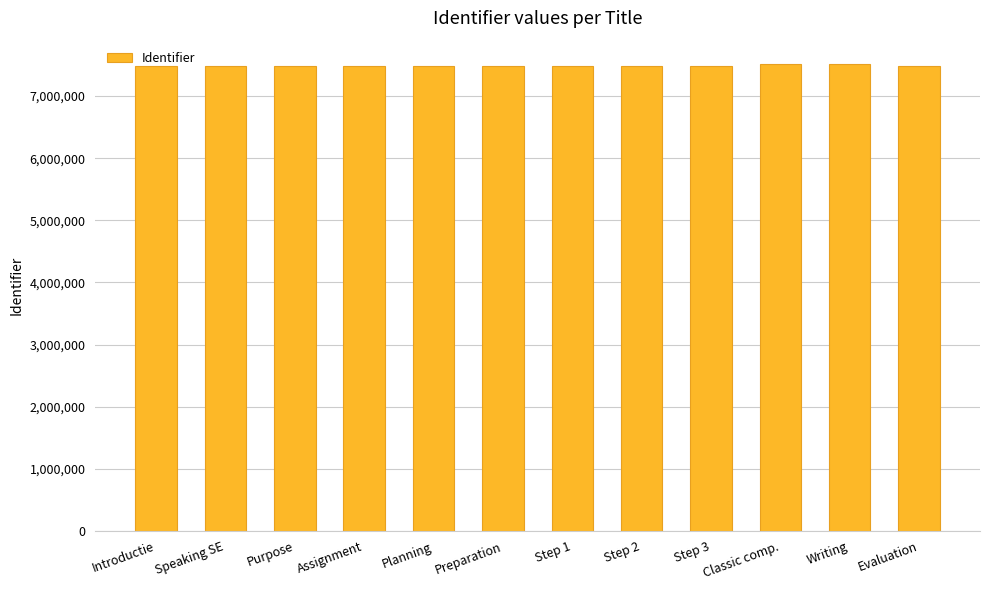

What is the change in value from Introductie to Speaking SE?

+2